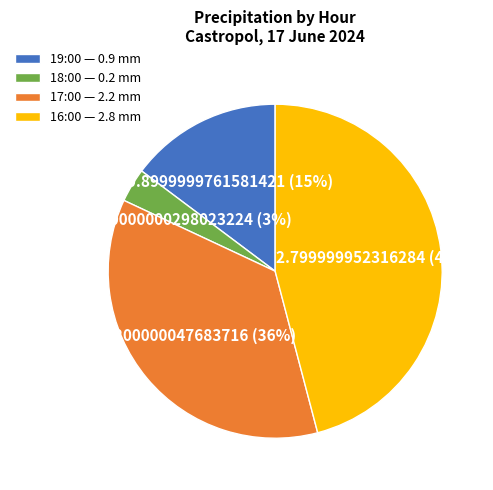

Which category has the biggest portion of the pie?

16:00 — 2.8 mm